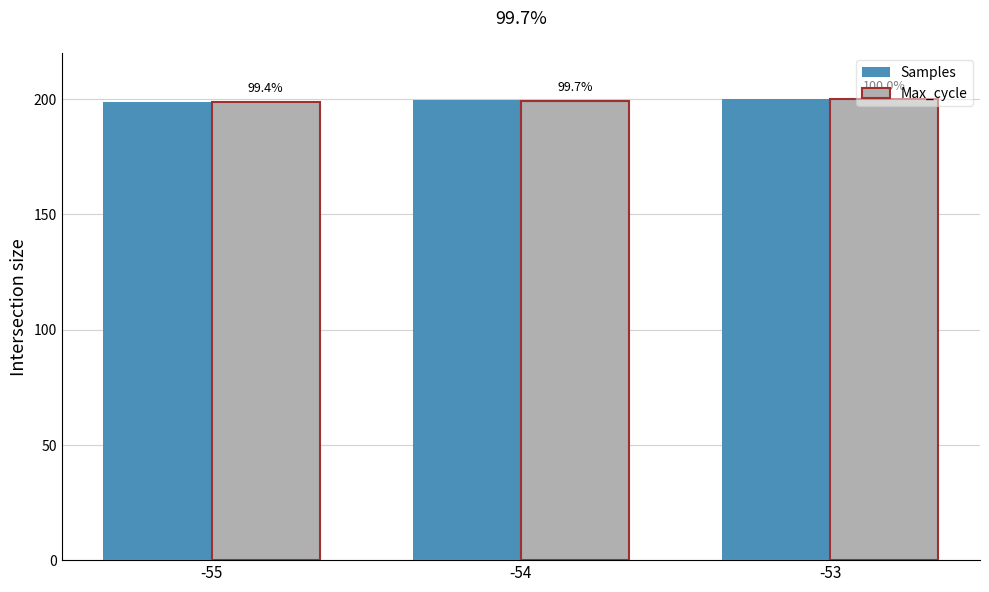

At which category is the sum across all series the highest?

-53